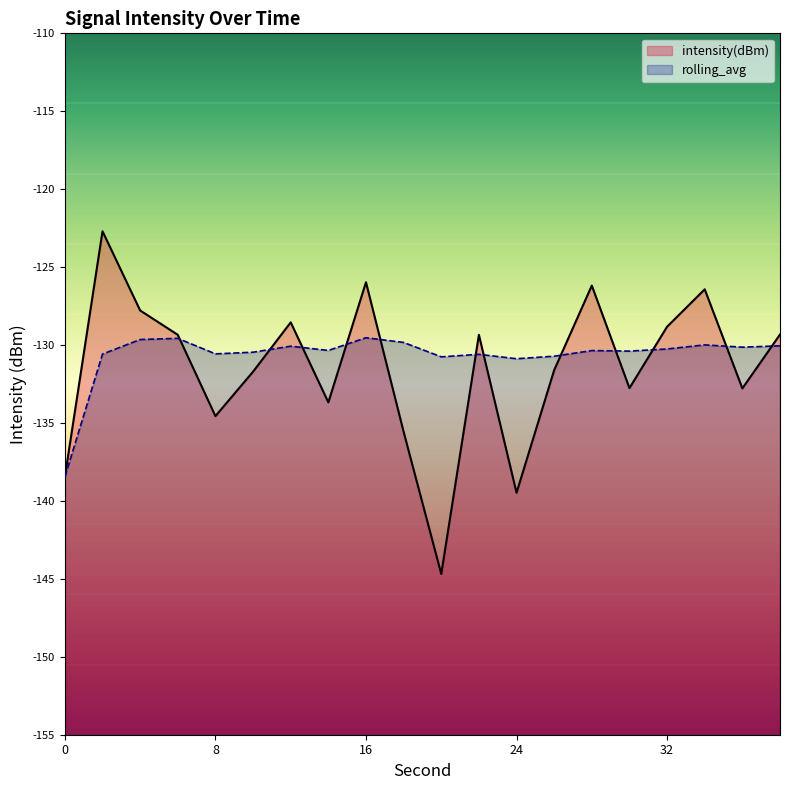

What is the spread (max minus min) of values at 6?

0.2